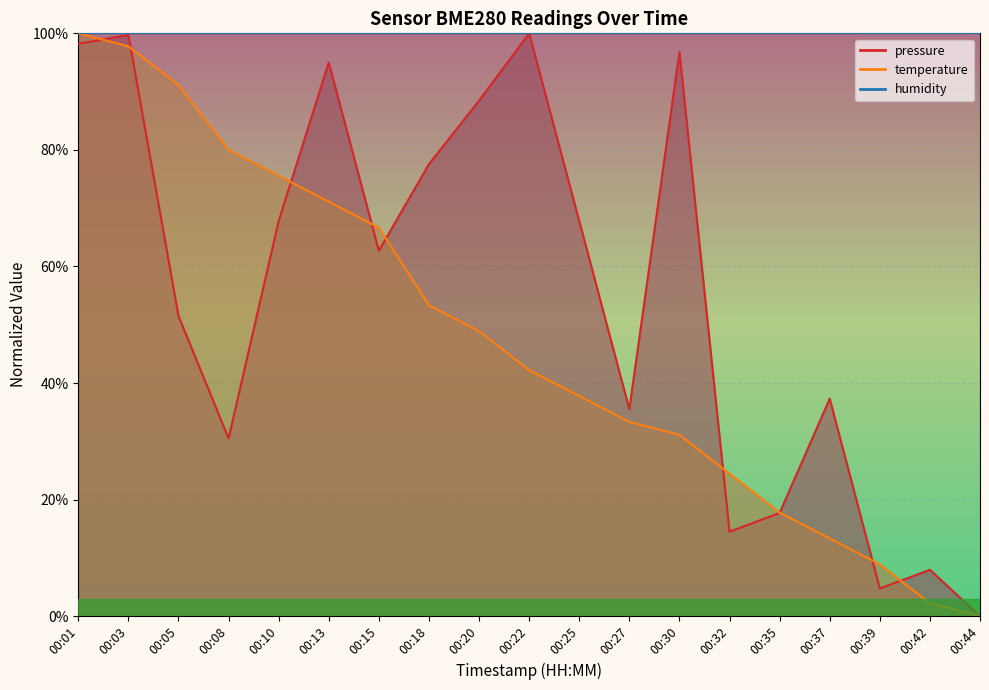

What is the maximum value shown in the chart?

100.0